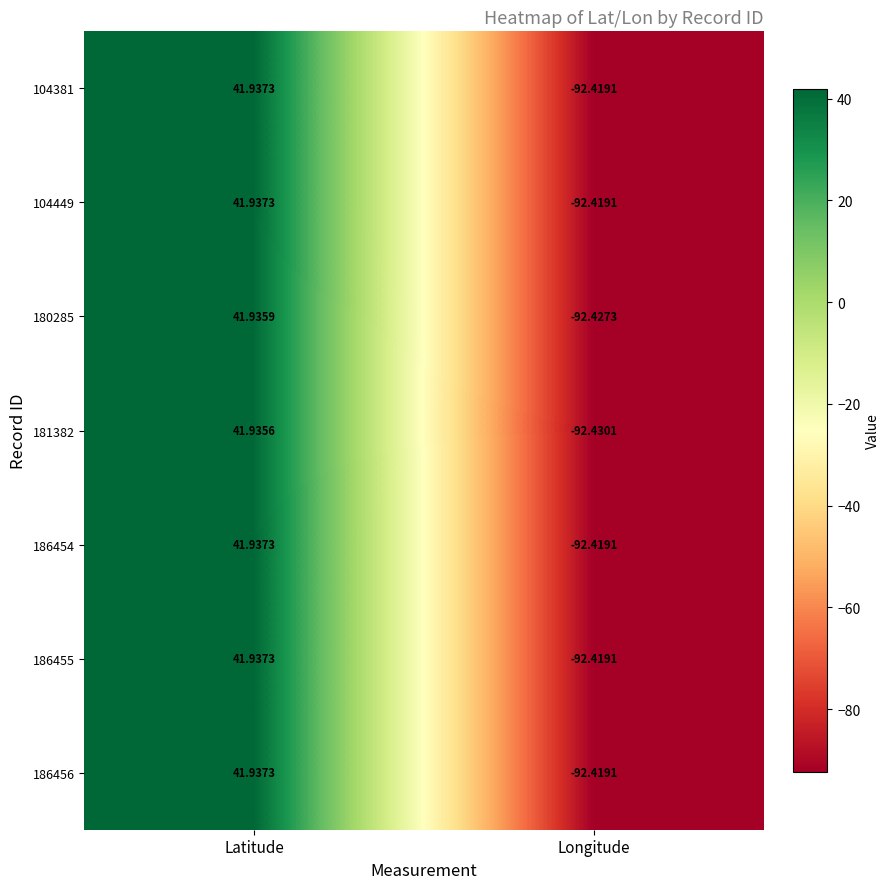

At which category does the chart reach its minimum across all series?

Longitude